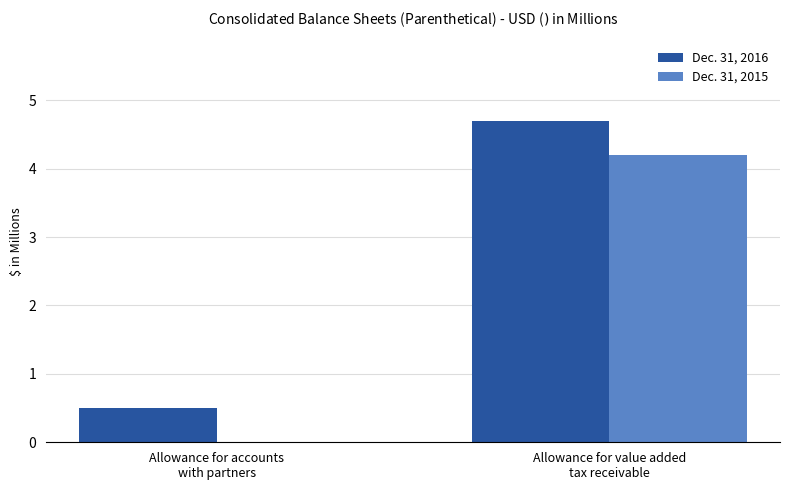

Which series has the largest total across all categories?

Dec. 31, 2016